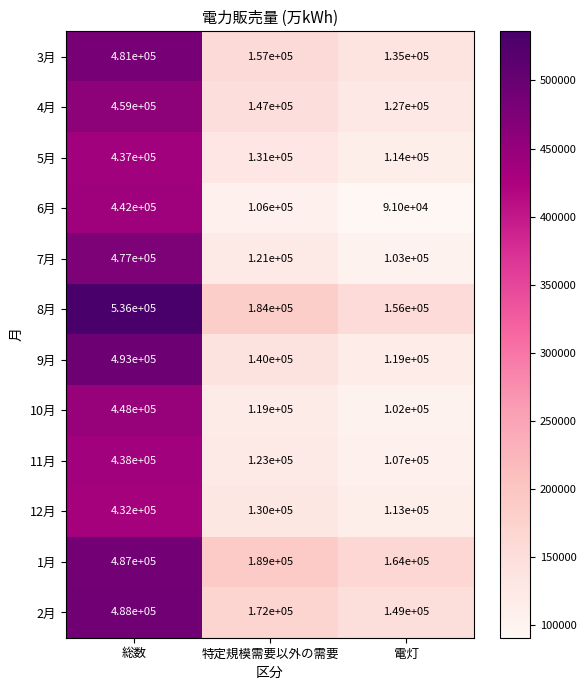

Rank the series by their maximum value, from lowest to highest.

12月, 5月, 11月, 6月, 10月, 4月, 7月, 3月, 1月, 2月, 9月, 8月